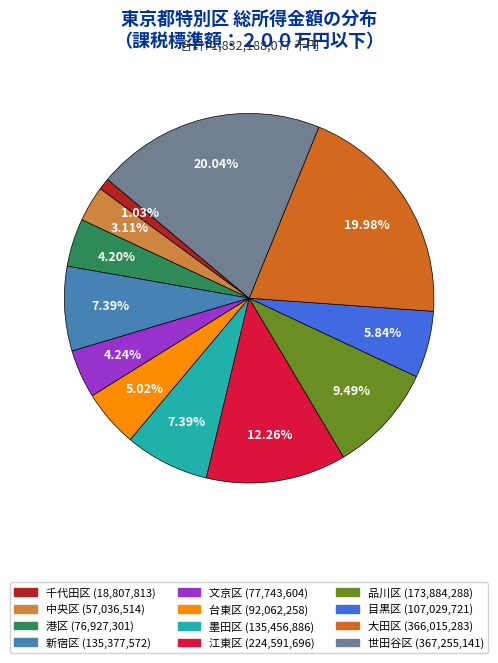

Approximately how many times larger is the value at 文京区 compared to 千代田区?

4.1